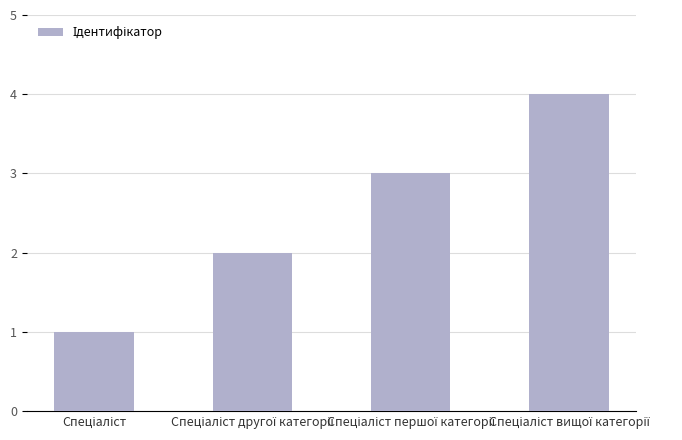

What is the difference between the maximum and minimum values?

3